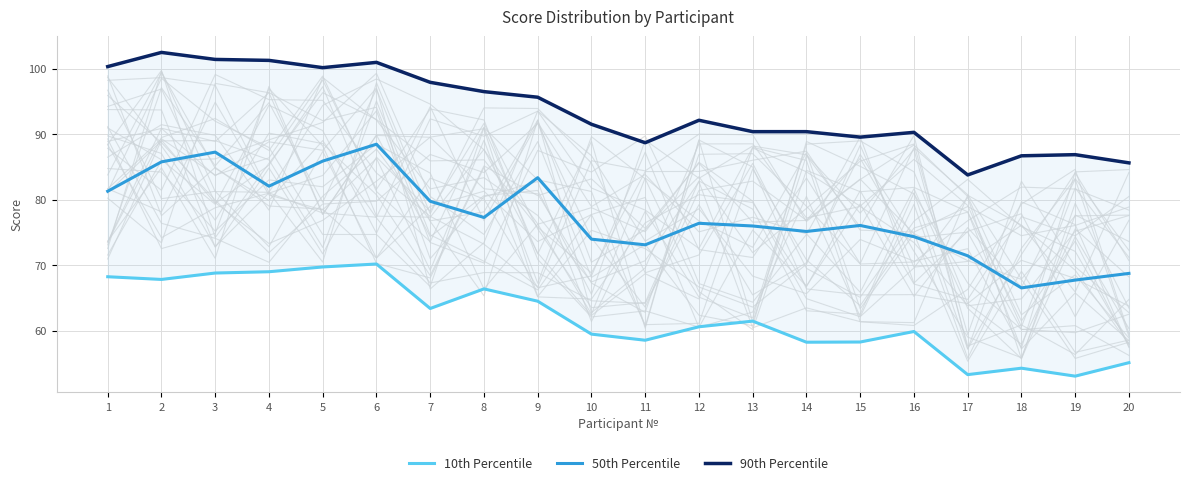

True or false: 50th Percentile and 90th Percentile cross at least once.

False